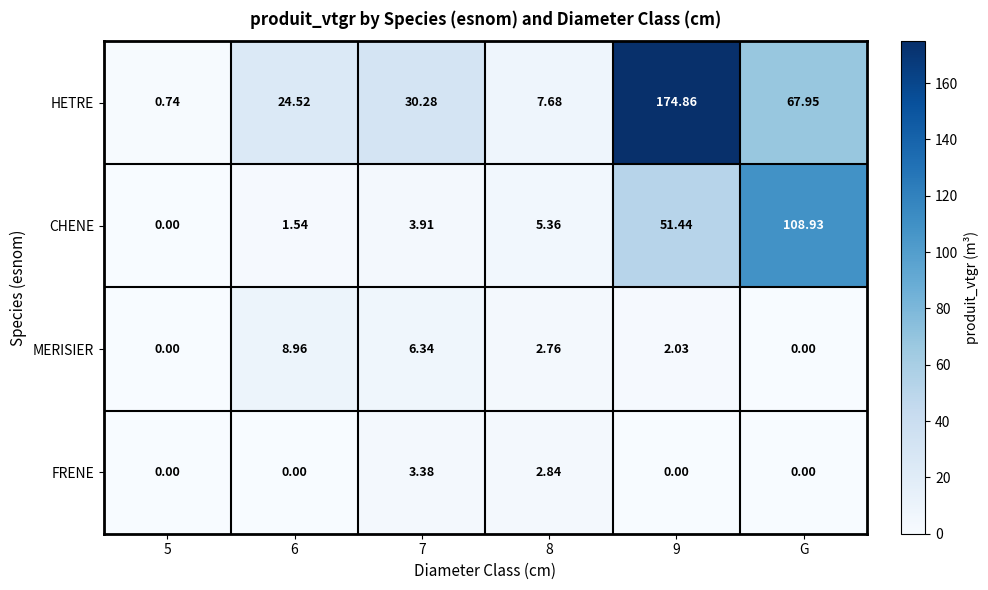

Rank the series by their maximum value, from highest to lowest.

HETRE, CHENE, MERISIER, FRENE